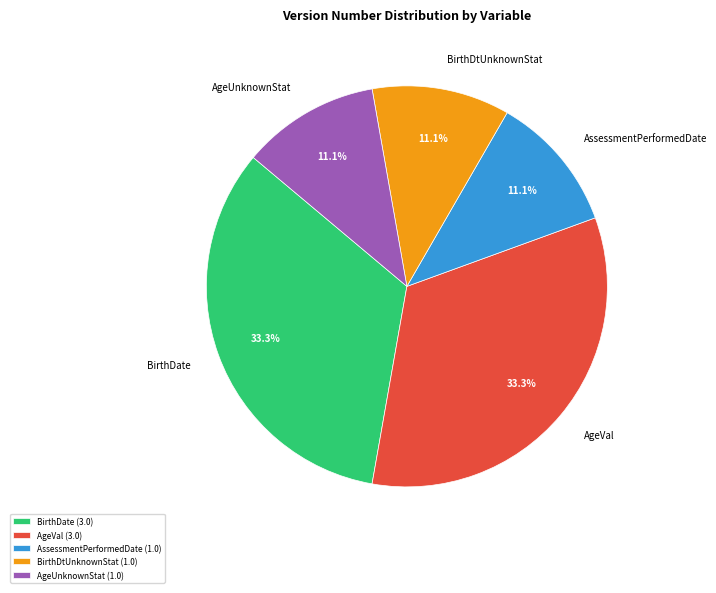

Is there any slice that represents more than half of the pie?

No